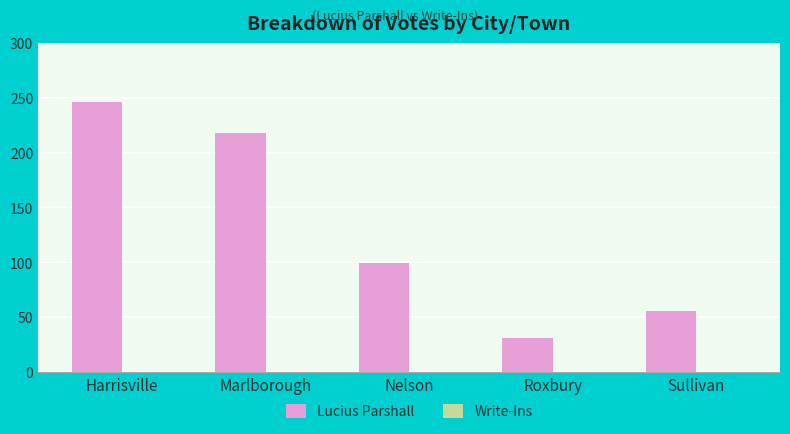

Reading right to left, extract all data points from this chart.

Sullivan=55	Roxbury=31	Nelson=99	Marlborough=218	Harrisville=246